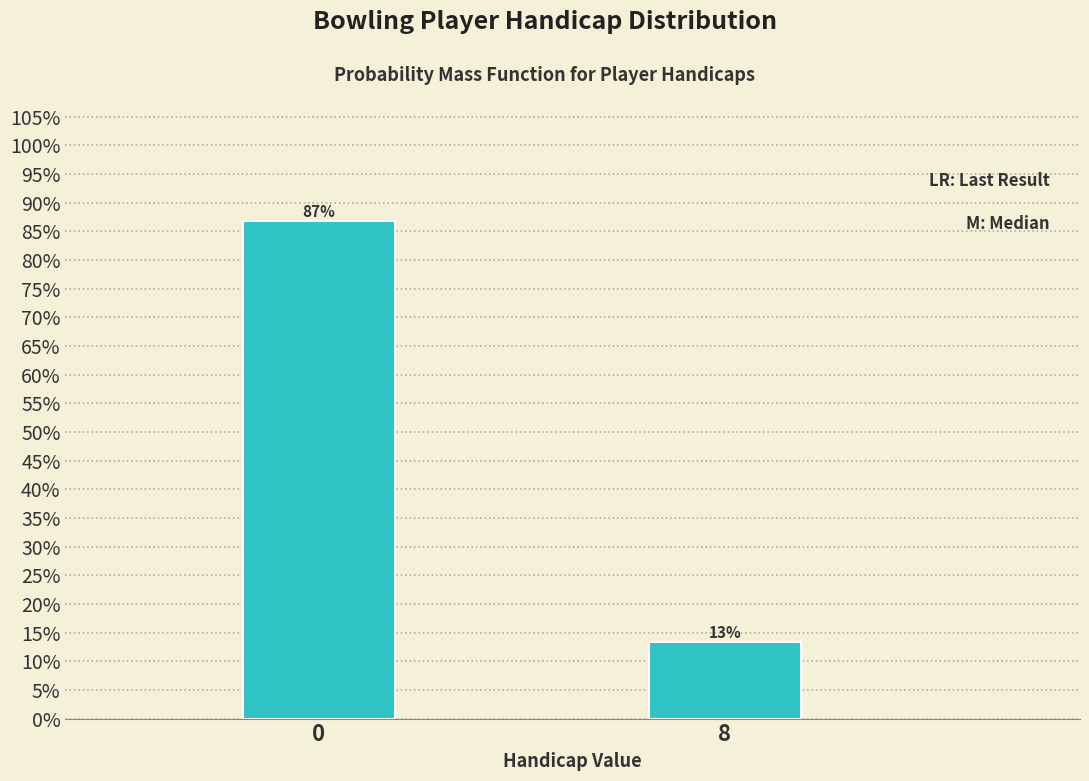

What is the average value?

50.0